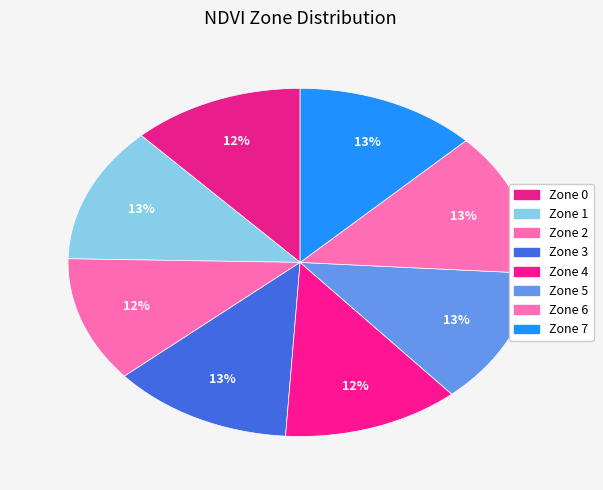

To the nearest percent, what is the combined percentage of Zone 4 and Zone 7?

25%